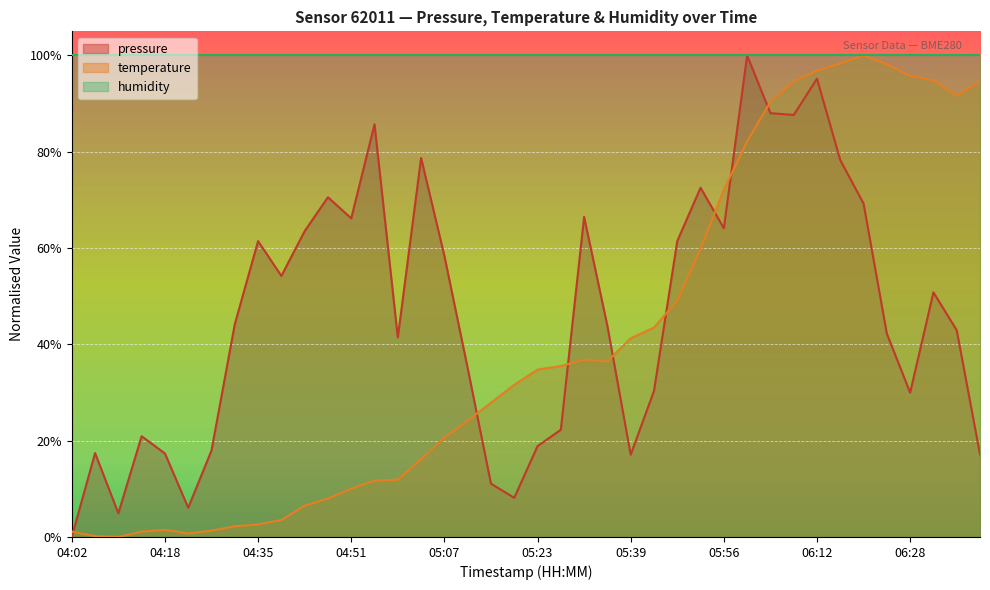

What is the highest value of the temperature series?

100.0